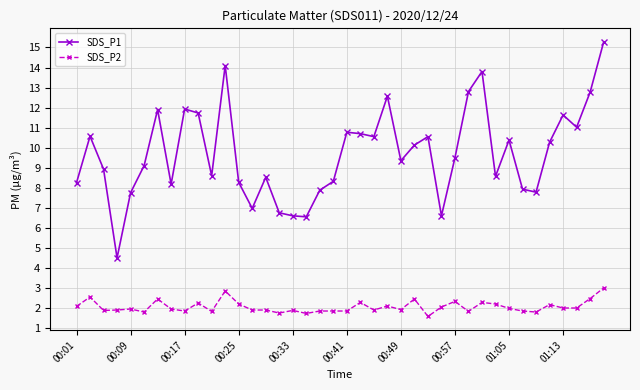

Which series has the largest total across all categories?

SDS_P1